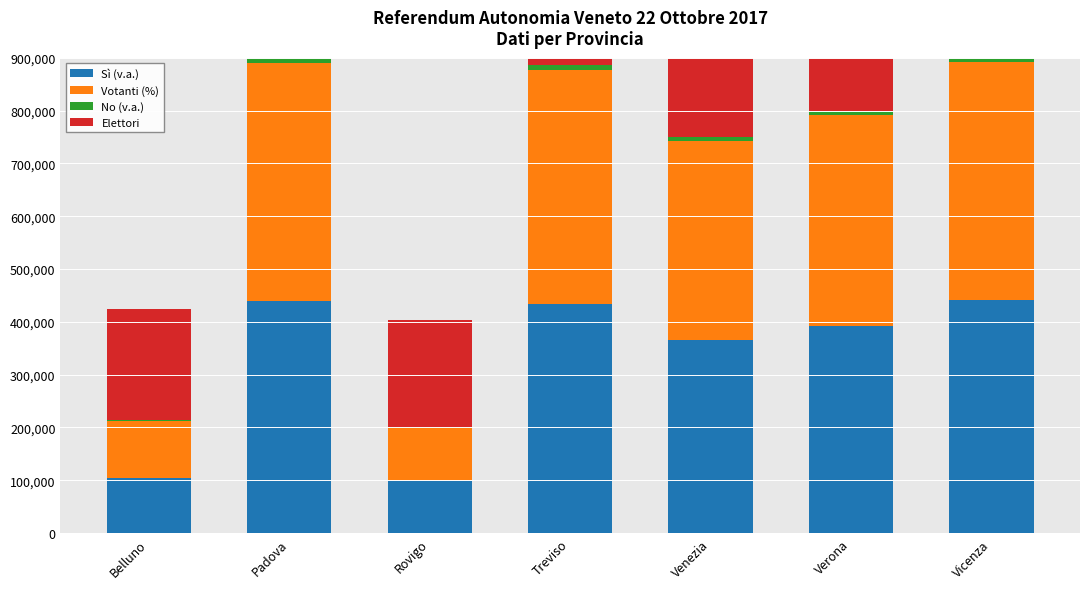

Count the number of categories in the chart.

7